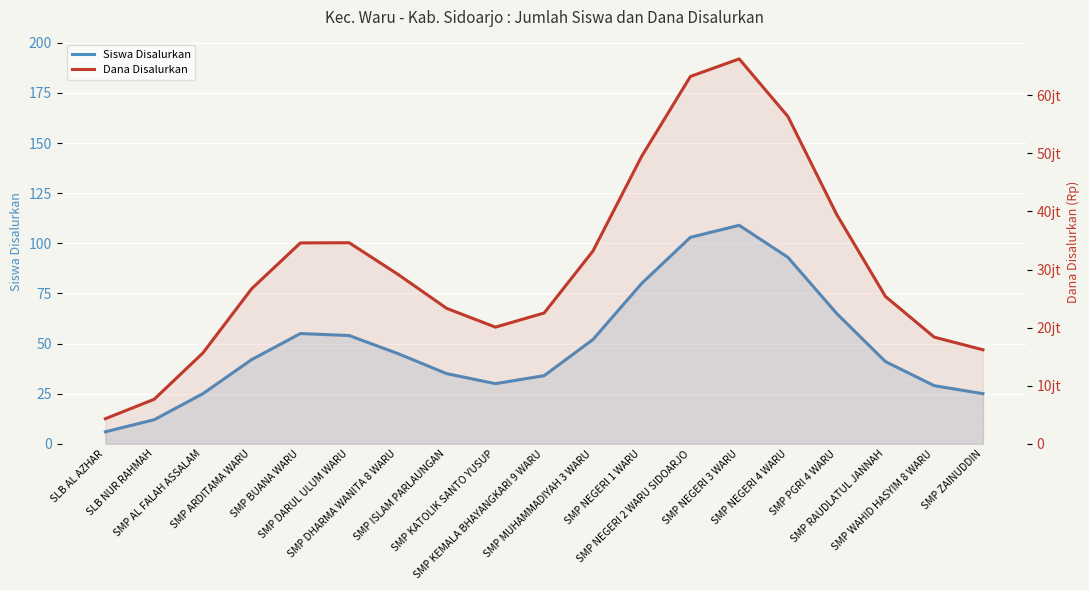

Reading left to right, what are all the values shown in this chart?

Siswa Disalurkan: 6	12	25	42	55	54	45	35	30	34	52	80	103	109	93	65	41	29	25
Dana Disalurkan: 4320493	7659732	15639275	26694242	34584644	34611635	29175401	23314138	20082983	22519691	33182457	49496012	63239851	66256505	56337510	39474419	25364551	18361970	16184481